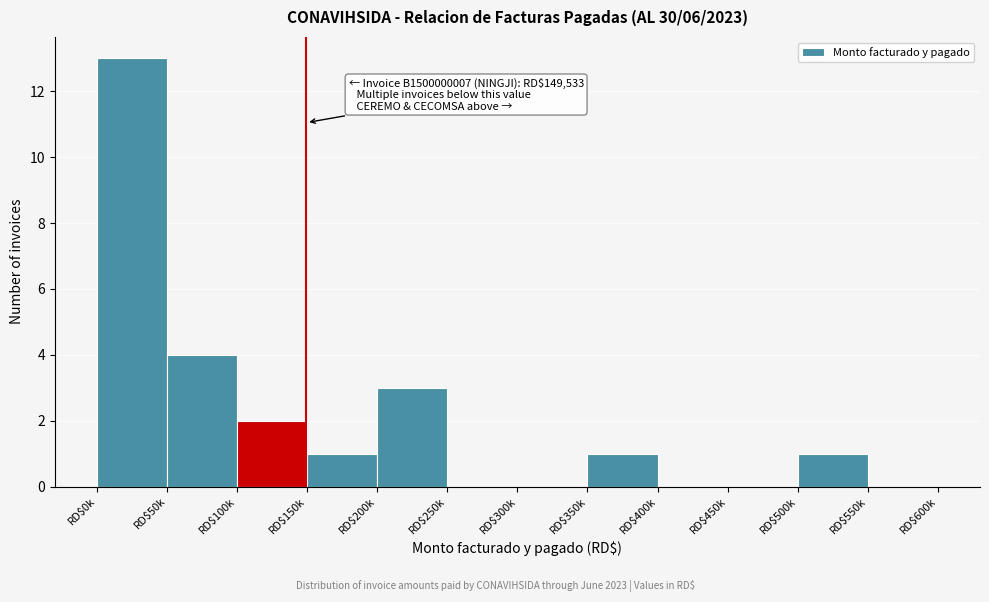

The chart shows a value of 3 at RD$200k. True or false?

True